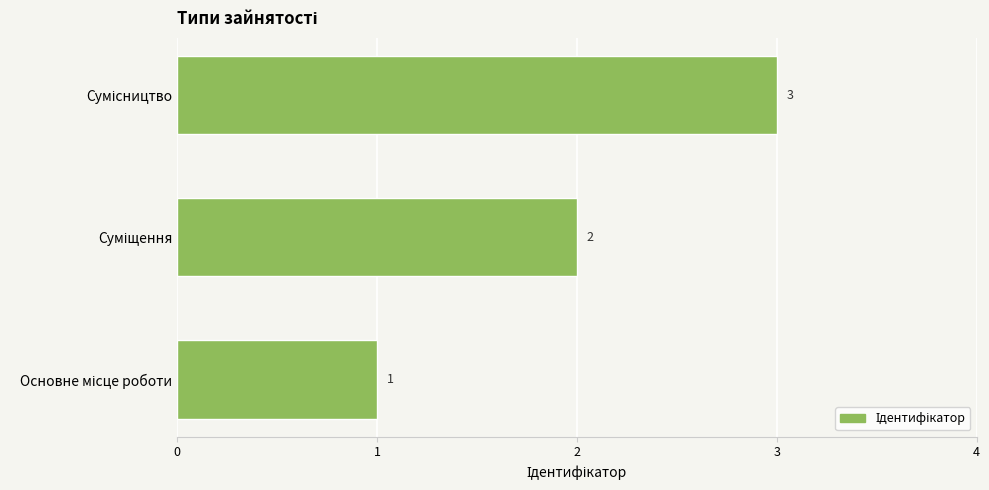

What is the minimum value shown in the chart?

1